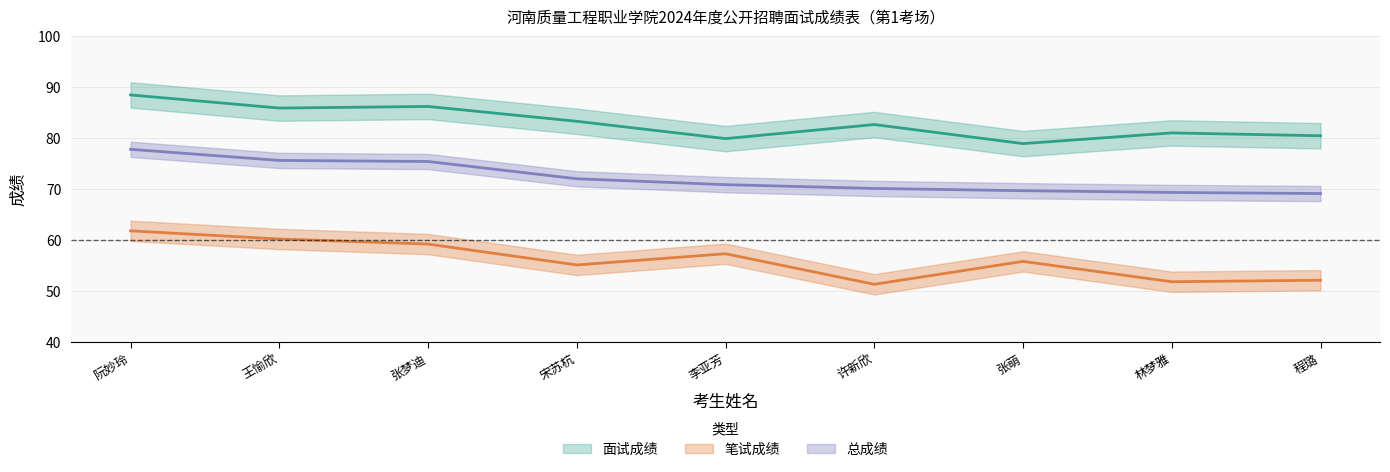

At how many categories does at least one series exceed 63?

9